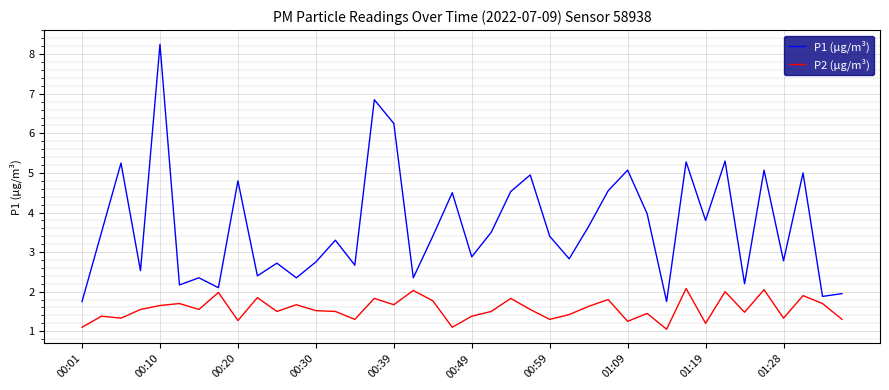

Rank the series by their average value, from lowest to highest.

P2 (µg/m³), P1 (µg/m³)